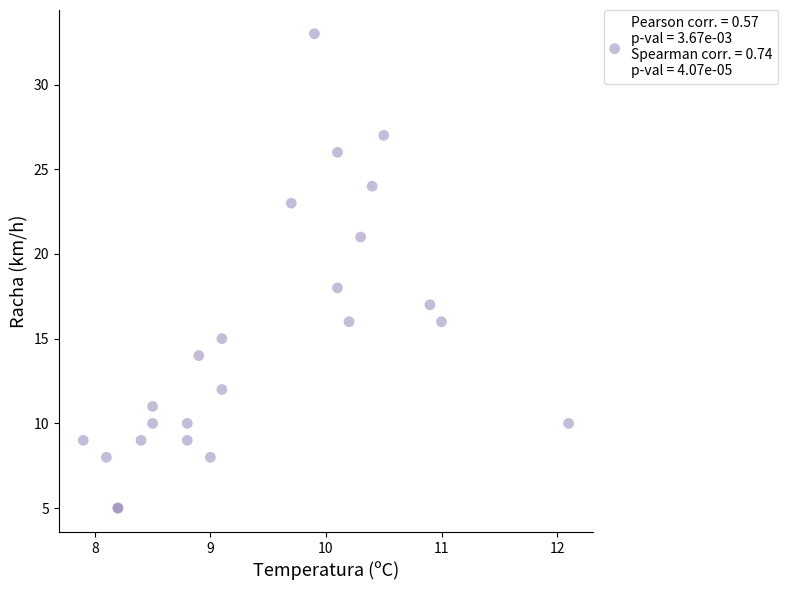

What Y value in the scatter plot is closest to 19?

18